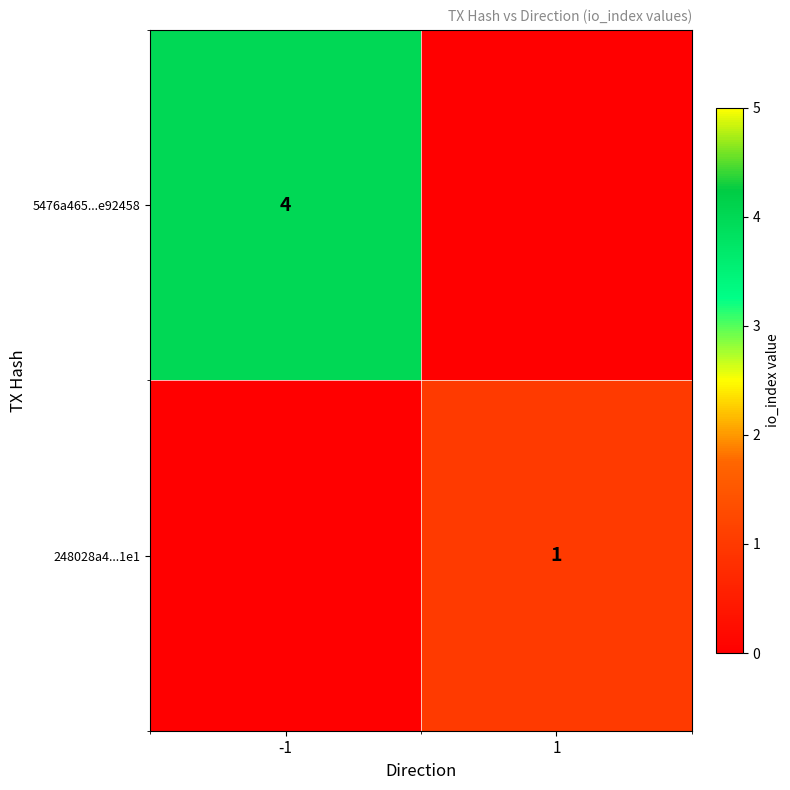

Is the value of 248028a4...1e1 at 1 greater than the value of 5476a465...e92458 at -1?

No